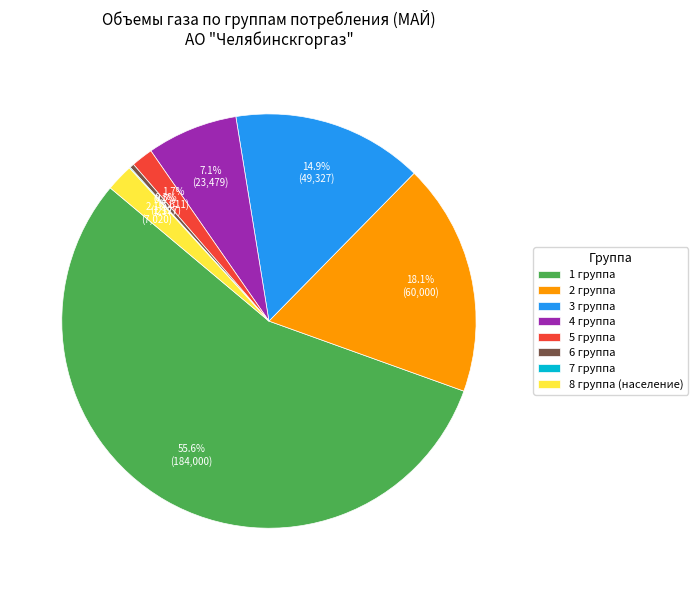

What is the total percentage of 2 группа and 1 группа?

73.8%